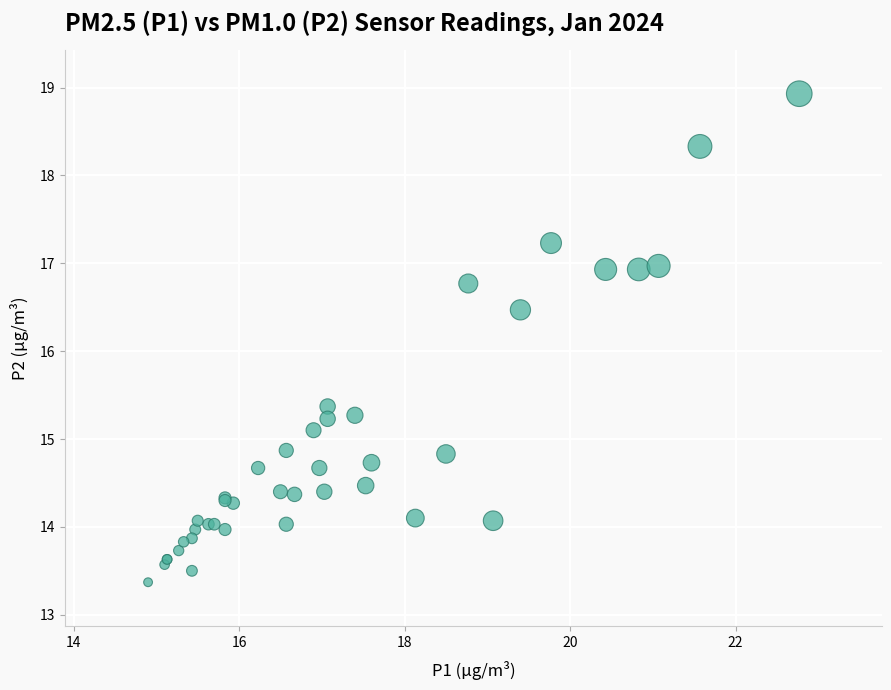

What Y value in the scatter plot is closest to 16?

16.5